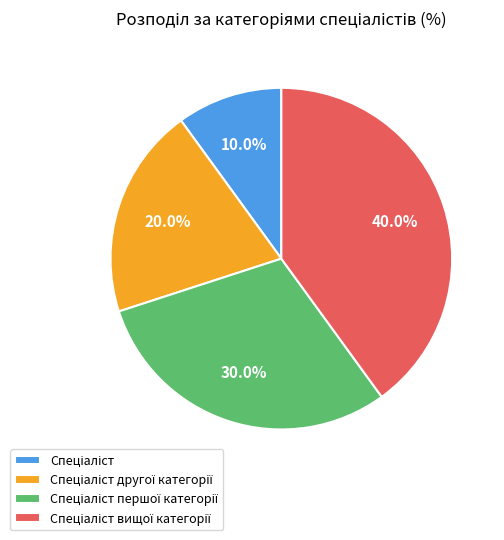

Does any single category account for the majority?

No